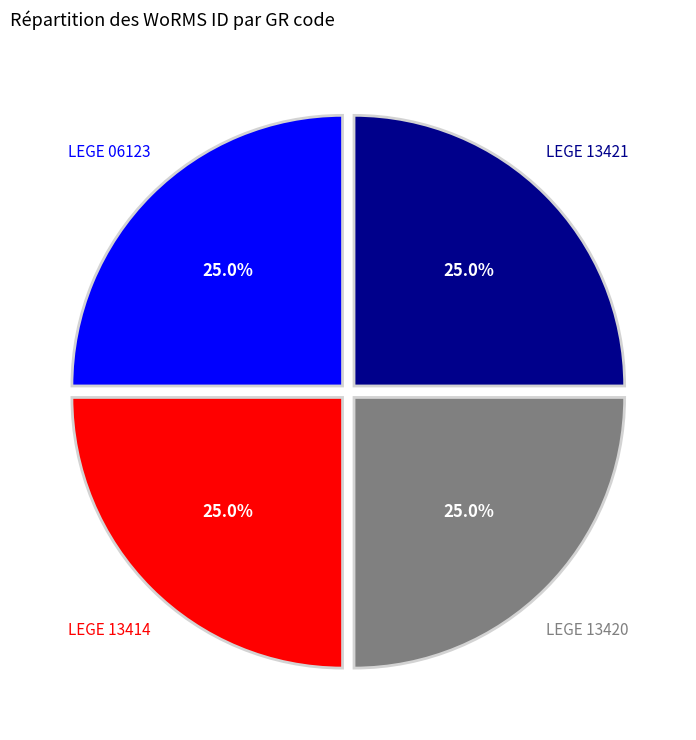

What percentage is NOT represented by LEGE 06123?

75.0%